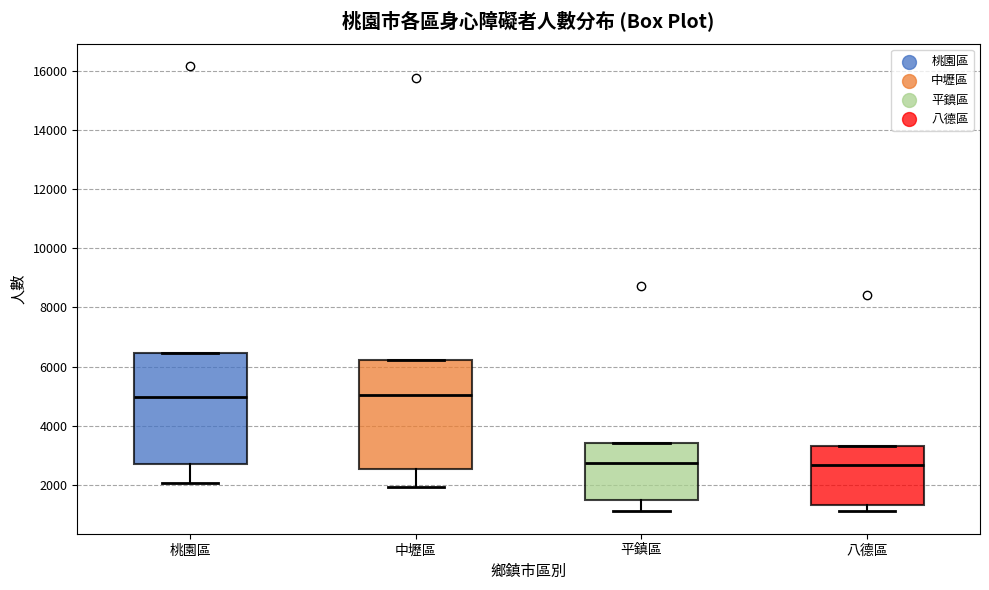

Reading left to right, read every box against the y-axis: the position of its median line, the range the box covers, and the ends of its whiskers. The values are not printed on the chart, so give them approximately, as read against the axis.

桃園區: median 5000, box 2600 to 6400, whiskers 2000 to 6400
中壢區: median 5000, box 2600 to 6200, whiskers 2000 to 6200
平鎮區: median 2800, box 1400 to 3400, whiskers 1200 to 3400
八德區: median 2600, box 1400 to 3400, whiskers 1200 to 3400